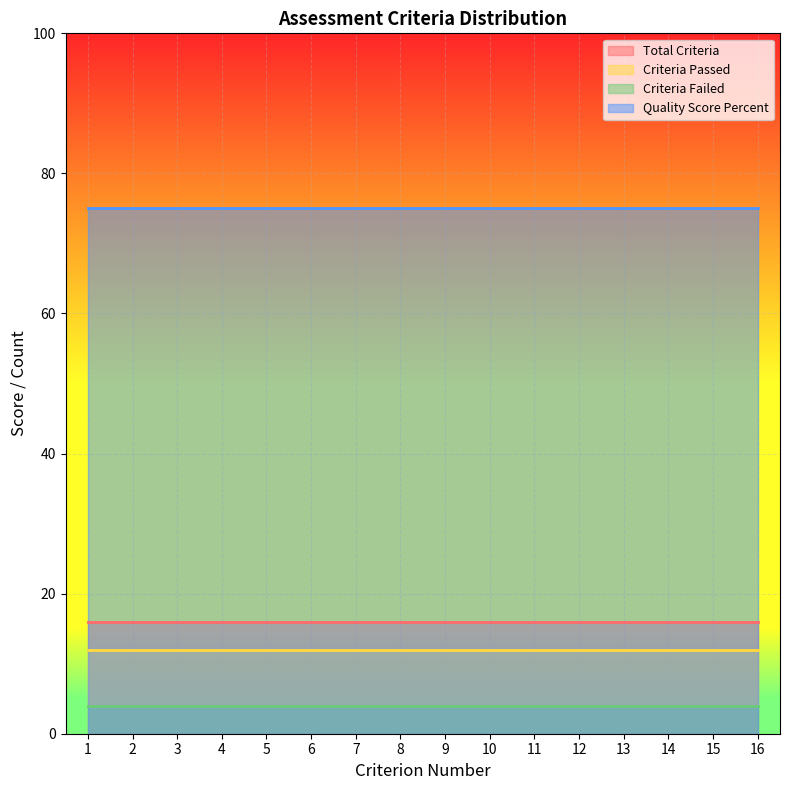

Read the Criteria_Failed value at 9.

4